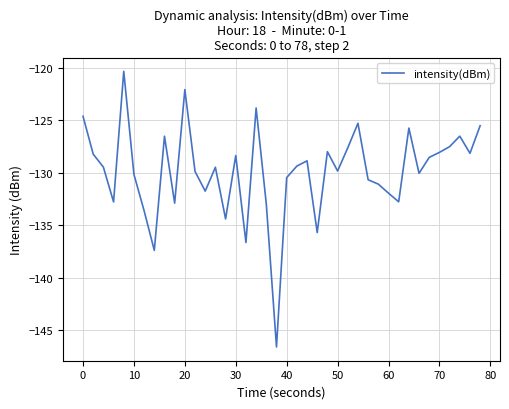

What is the minimum value shown in the chart?

-146.6